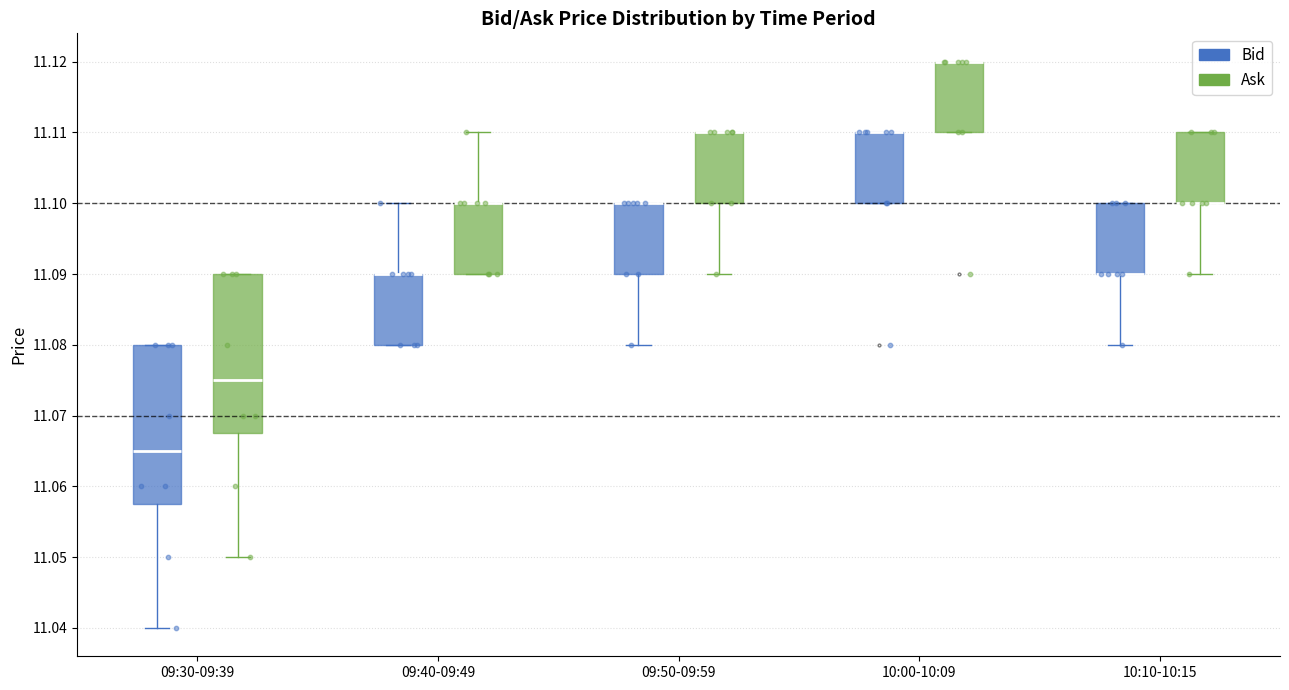

Where is the upper edge of the box for 10:00-10:09 (Bid) on the y-axis? The values are not printed on the chart, so give them approximately, as read against the axis.

11.110